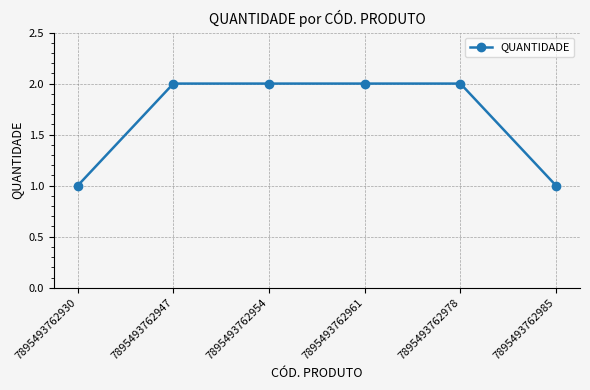

Is this an area chart (filled region under the line)?

No